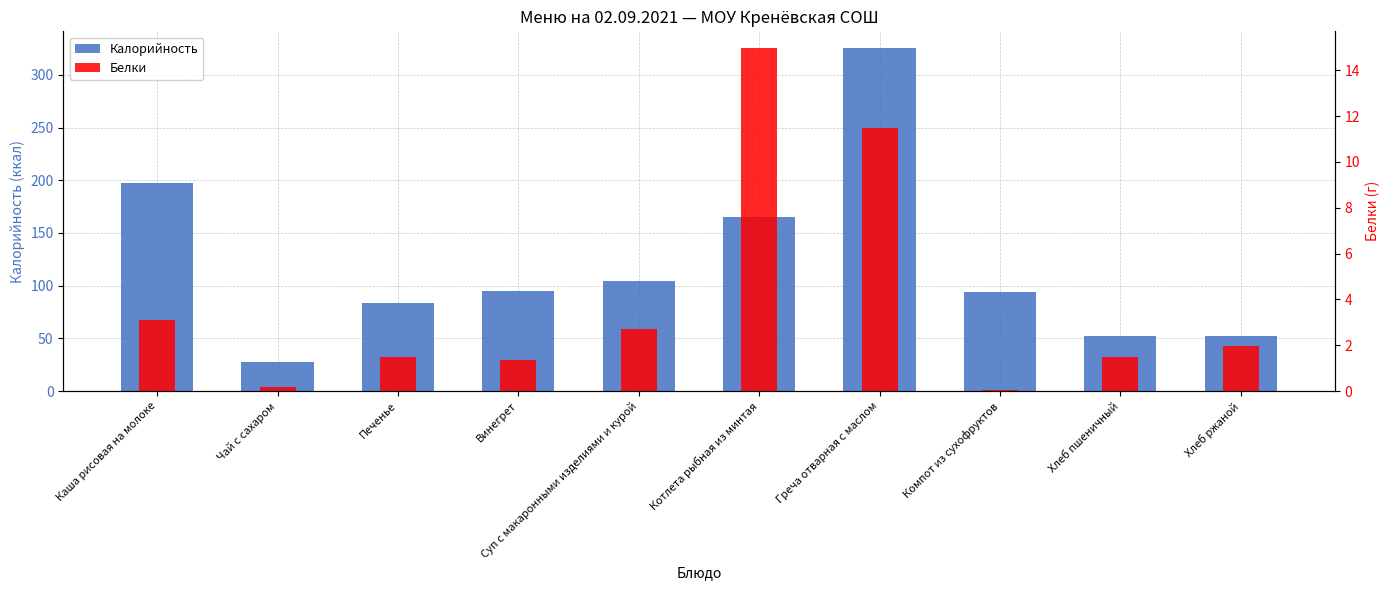

What is the maximum value for Белки?

14.9